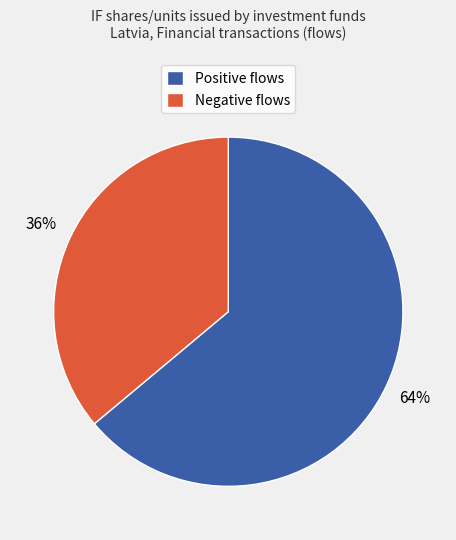

To the nearest percent, what is the difference between the largest and smallest slice percentages?

28%